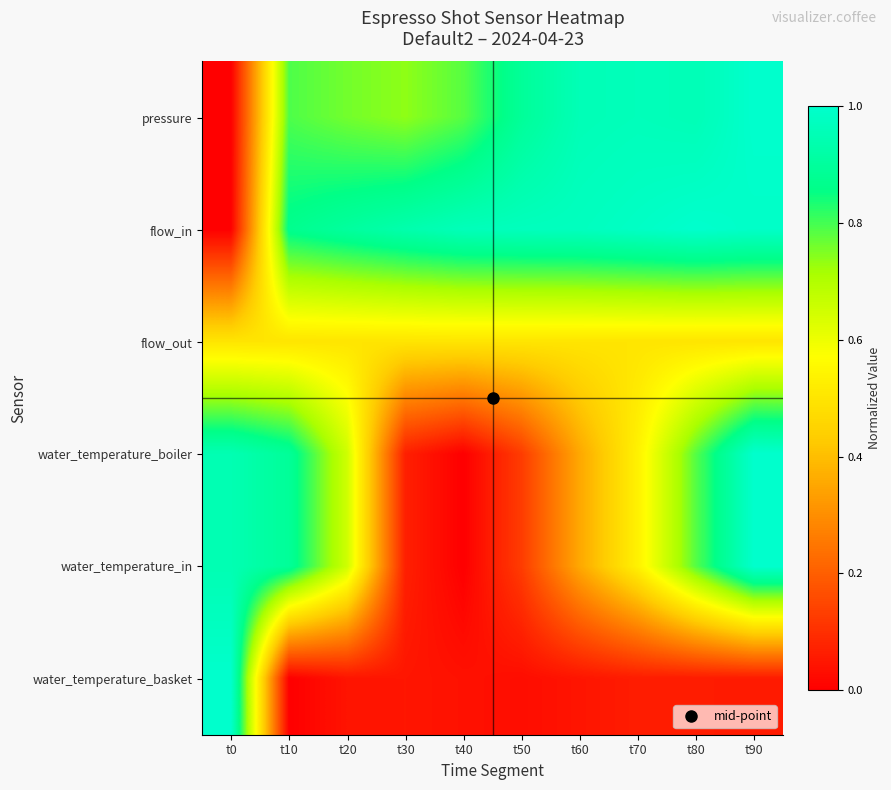

Reading right to left, what are all the values shown in this chart?

pressure: t90=1.0	t80=1.0	t70=1.0	t60=1.0	t50=0.9	t40=0.8	t30=0.7	t20=0.8	t10=0.8	t0=0.0
flow_in: t90=1.0	t80=1.0	t70=1.0	t60=1.0	t50=1.0	t40=1.0	t30=0.9	t20=0.9	t10=0.9	t0=0.0
flow_out: t90=0.5	t80=0.5	t70=0.5	t60=0.5	t50=0.5	t40=0.5	t30=0.5	t20=0.5	t10=0.5	t0=0.5
water_temperature_boiler: t90=1.0	t80=0.8	t70=0.5	t60=0.4	t50=0.1	t40=0.0	t30=0.1	t20=0.7	t10=0.9	t0=0.9
water_temperature_in: t90=1.0	t80=0.8	t70=0.5	t60=0.4	t50=0.1	t40=0.0	t30=0.1	t20=0.7	t10=0.9	t0=0.9
water_temperature_basket: t90=0.1	t80=0.1	t70=0.1	t60=0.0	t50=0.0	t40=0.0	t30=0.0	t20=0.0	t10=0.0	t0=1.0